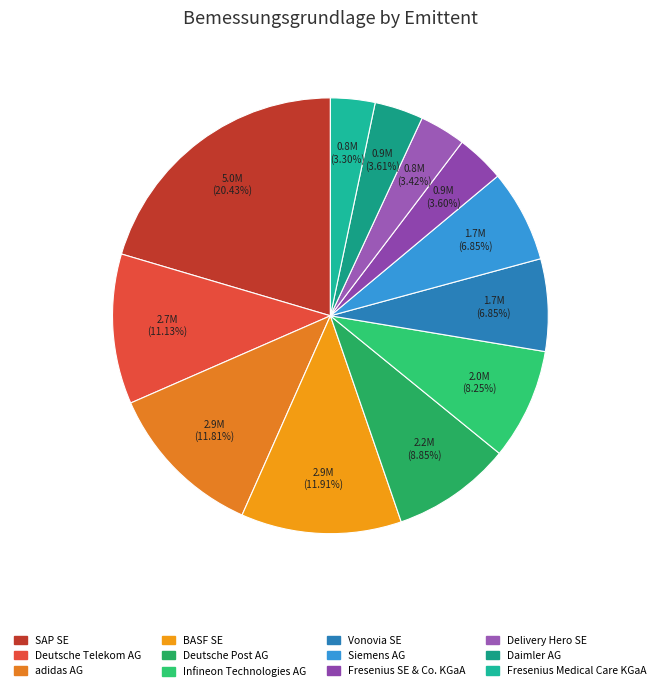

Count the number of slices in the pie.

12